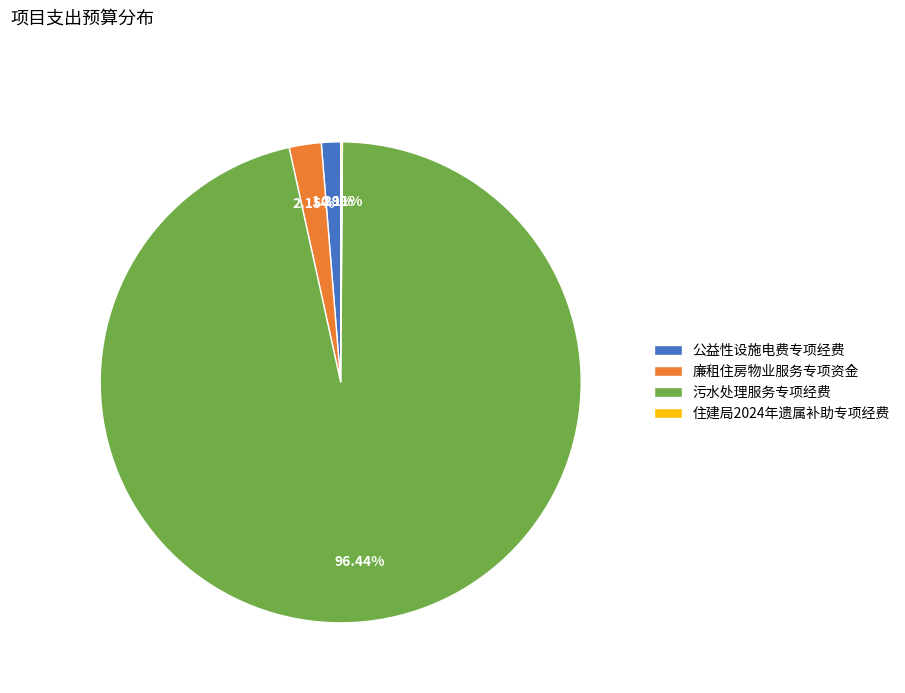

Which slice is the largest?

污水处理服务专项经费